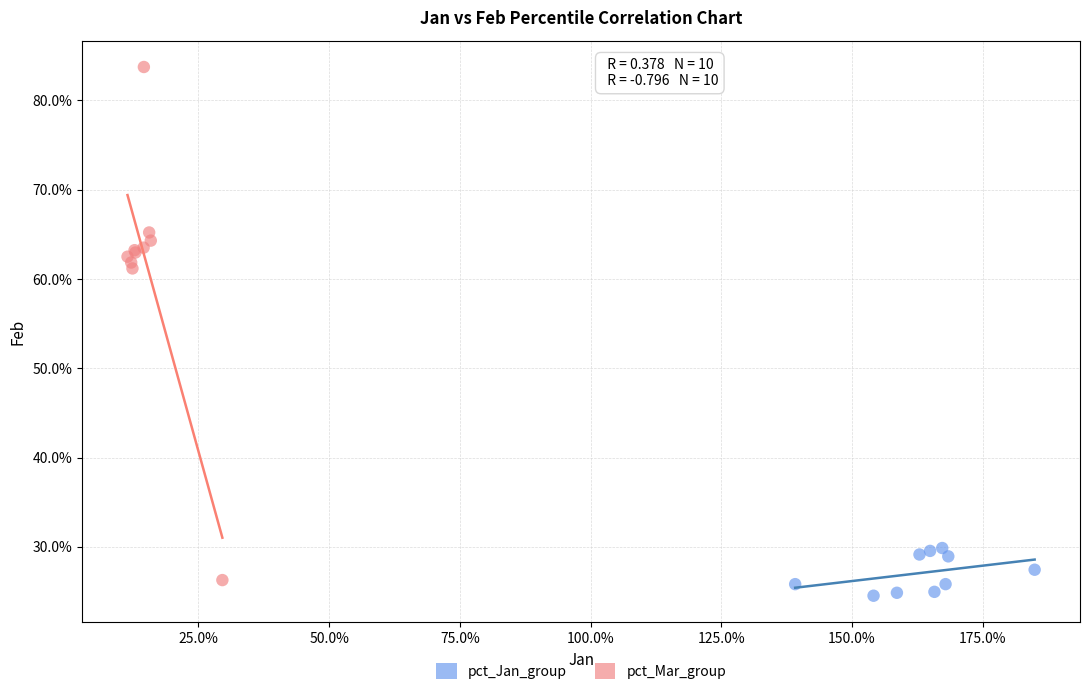

Which series reaches the minimum Y coordinate?

pct_Jan_group